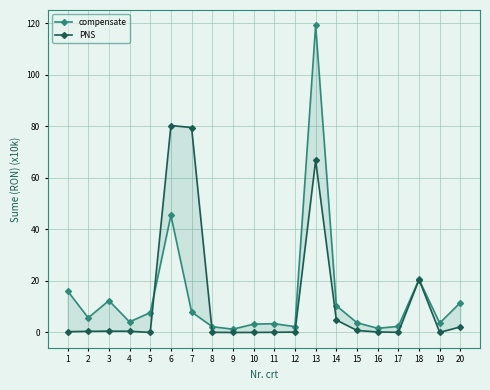

Is it true that PNS equals 0.1 at 2?

False